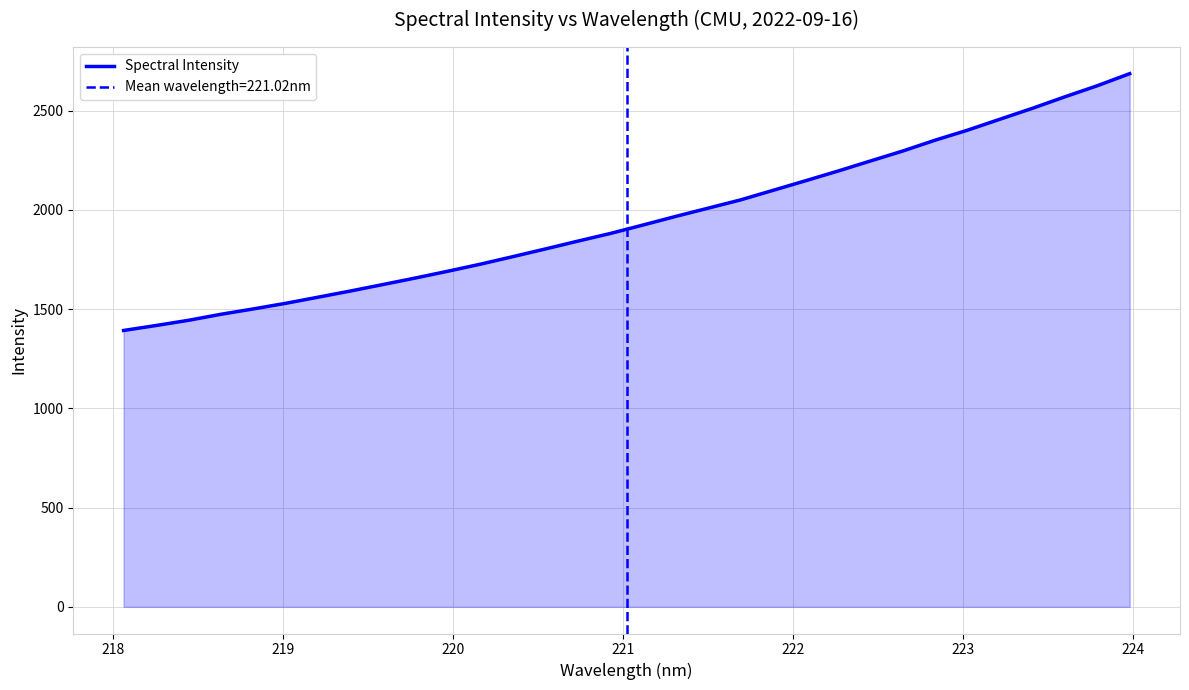

The value at 27 is 1706.8. True or false?

False